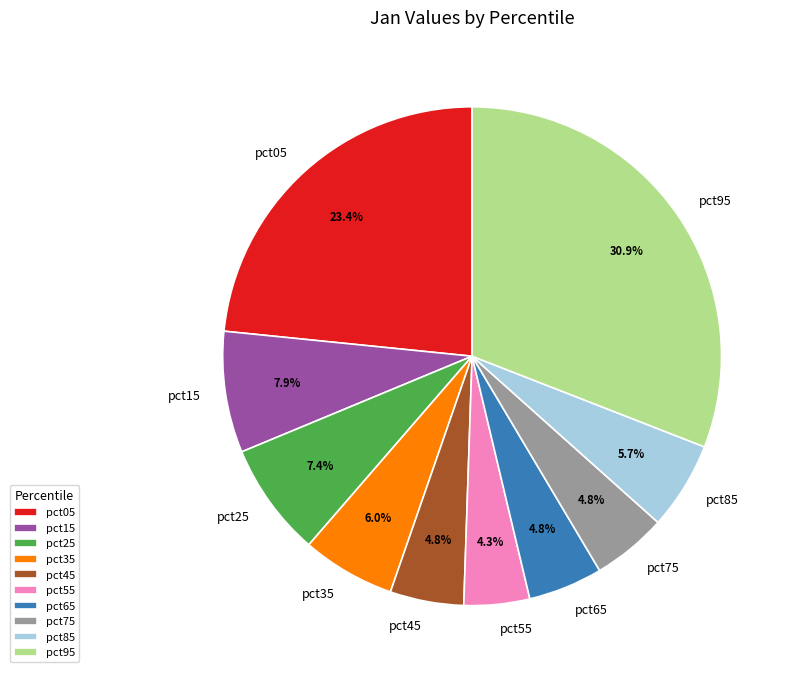

Does pct75 account for over 50% of the chart?

No